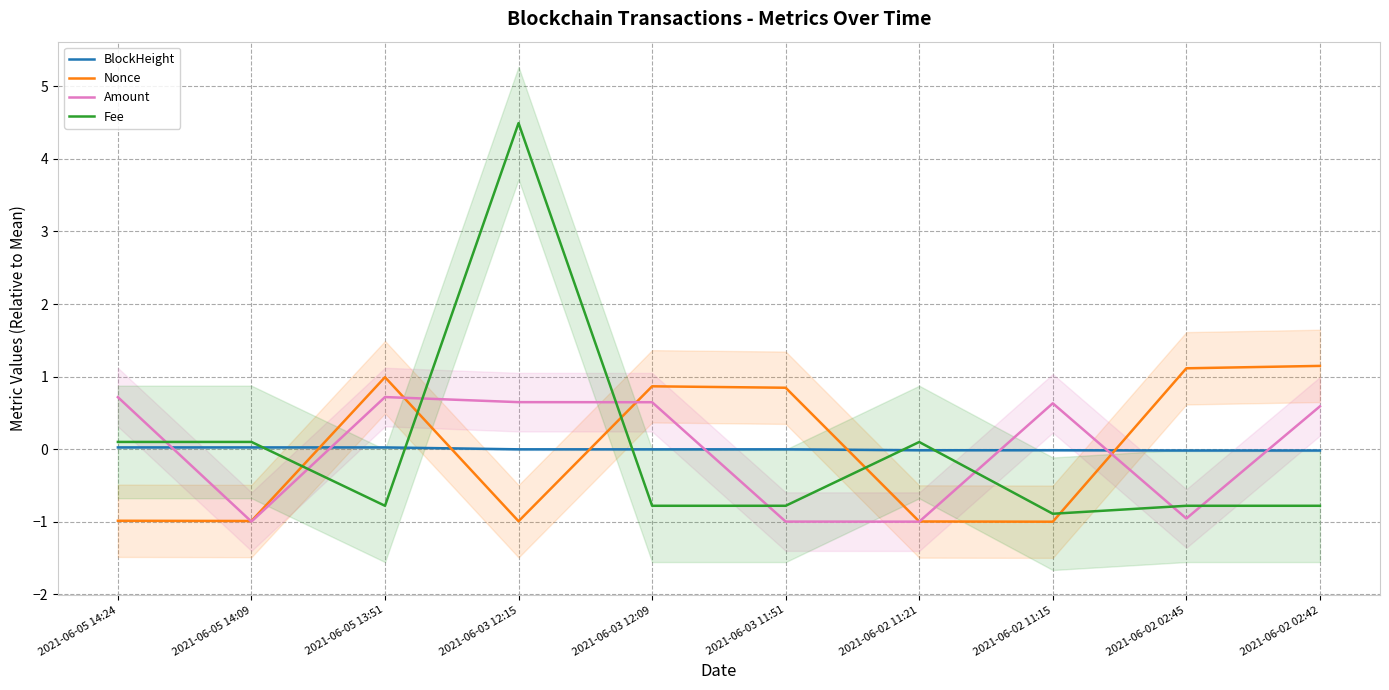

Is it true that Fee equals -0.4 at 2021-06-02 02:42?

False